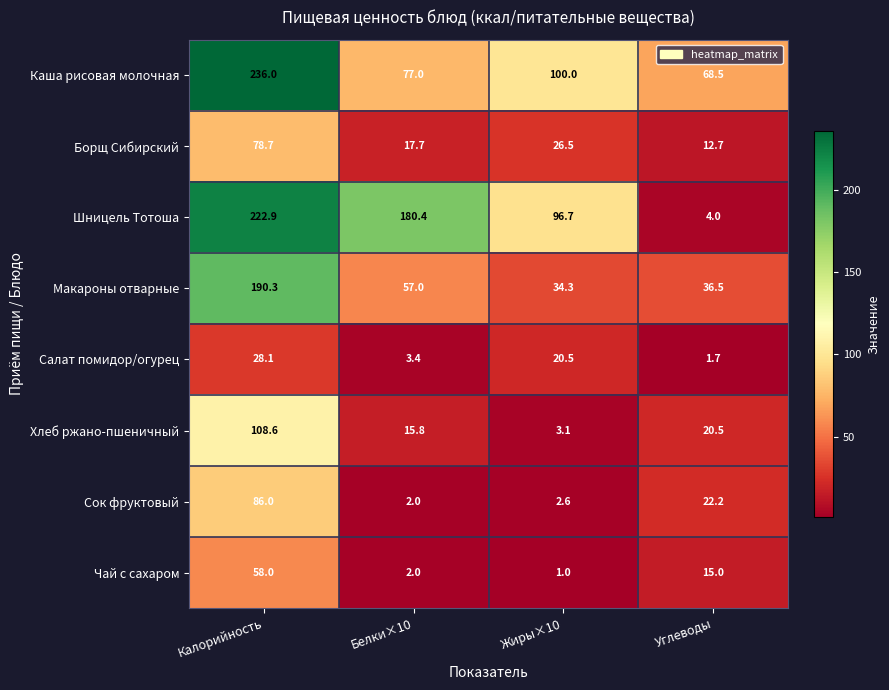

The value of Каша рисовая молочная at Калорийность is 131.4. True or false?

False